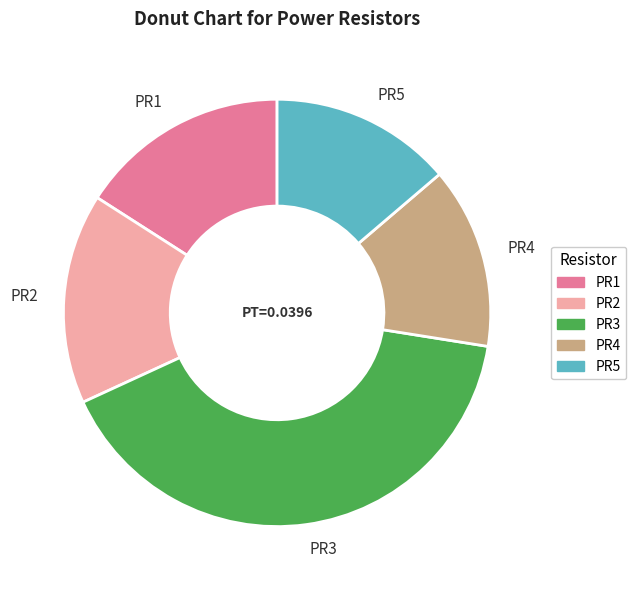

Is it true that PR4 is 6% of the pie?

False